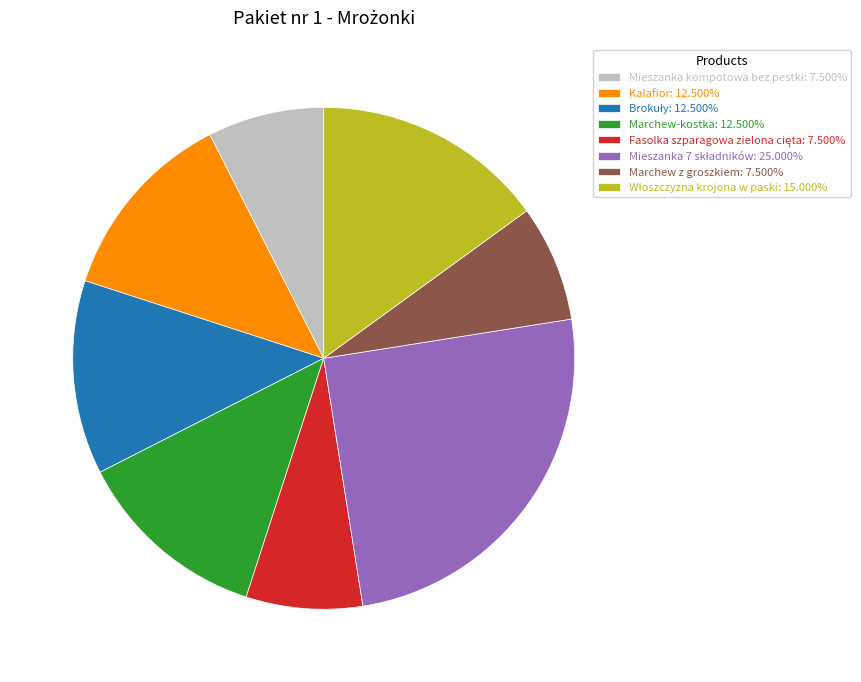

Do Kalafior: 12.500% and Marchew-kostka: 12.500% together represent more than half of the pie?

No